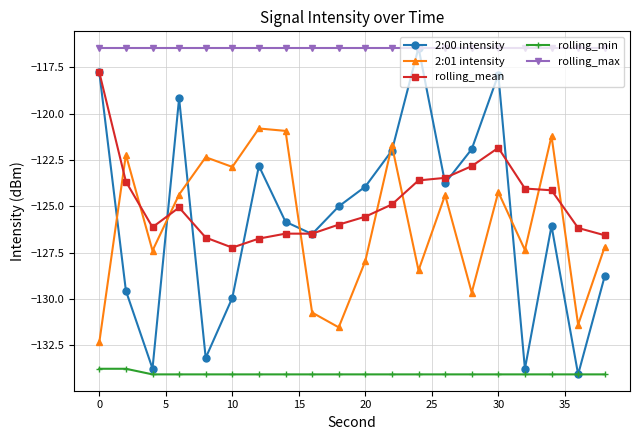

What are all the series names shown in the legend?

2:00 intensity, 2:01 intensity, rolling_mean, rolling_min, rolling_max